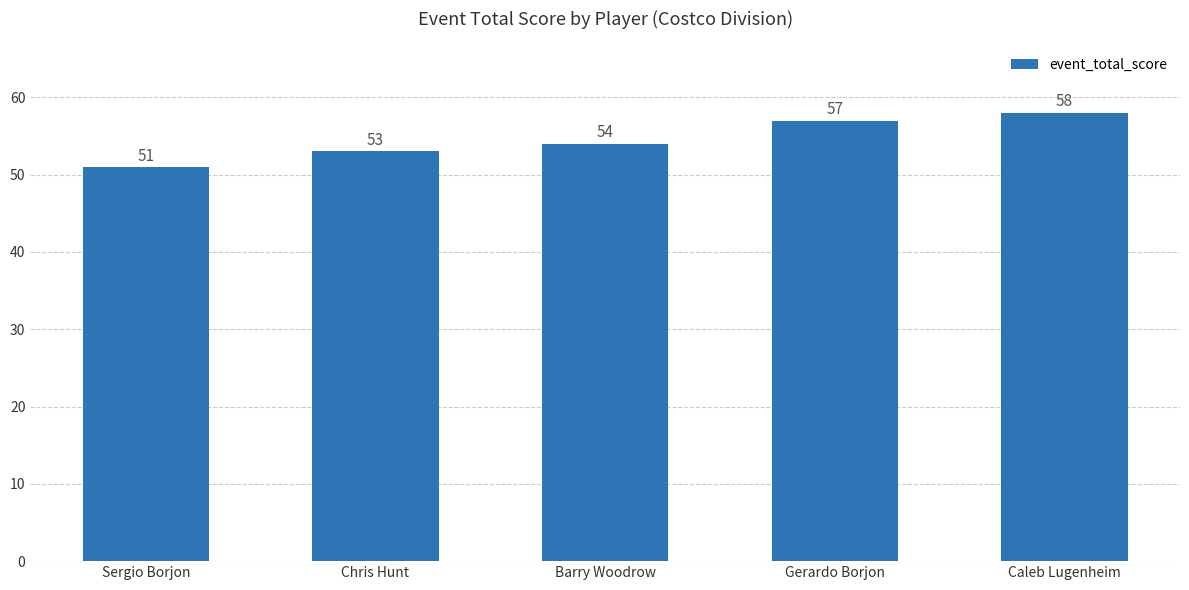

The value at Caleb Lugenheim is 34. True or false?

False